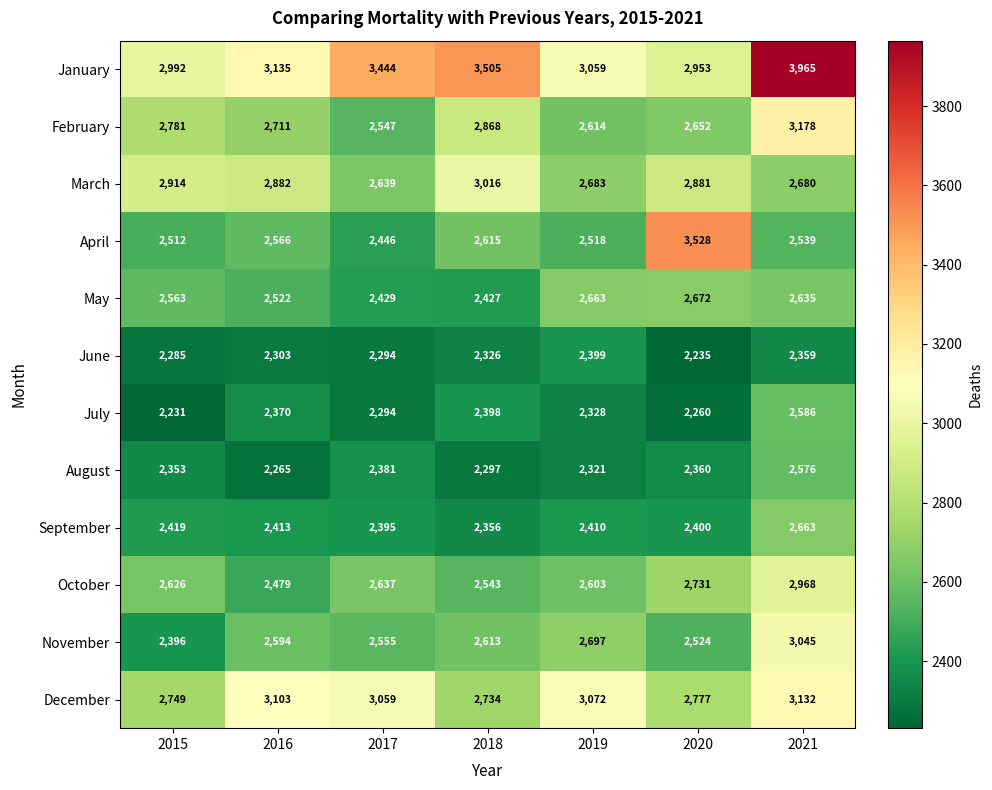

What is the sum of all April values?

18724